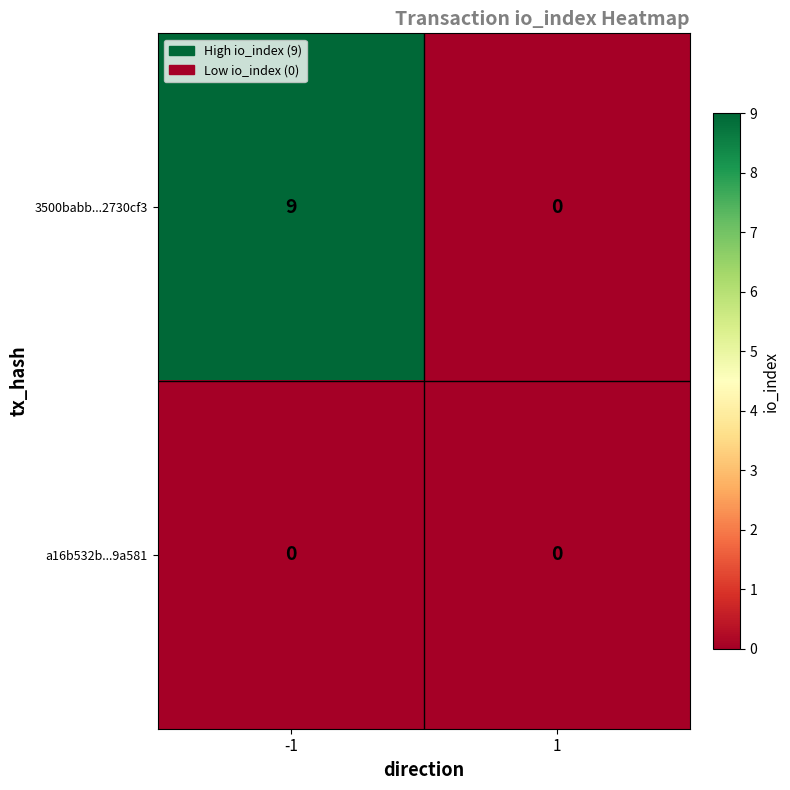

Rank the series by their maximum value, from lowest to highest.

a16b532b...9a581, 3500babb...2730cf3